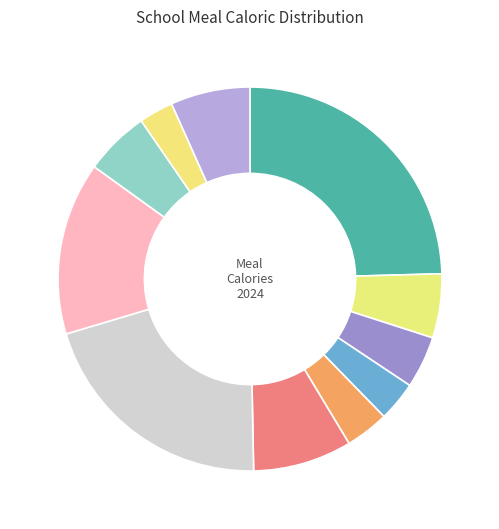

Which slice is the largest?

Омлет с сыром